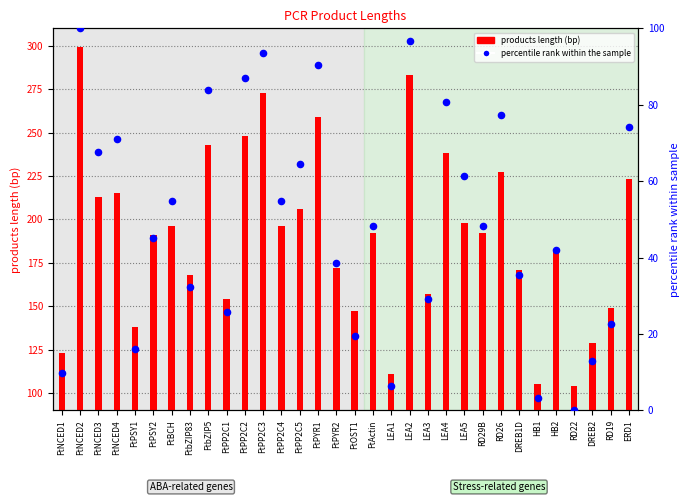

Which series has the largest total across all categories?

products length (bp)